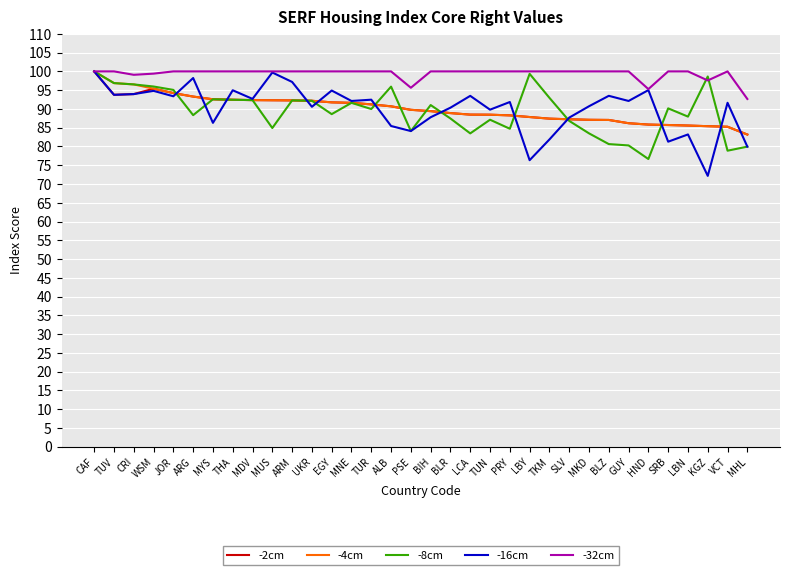

At which label does -32cm reach its minimum?

MHL